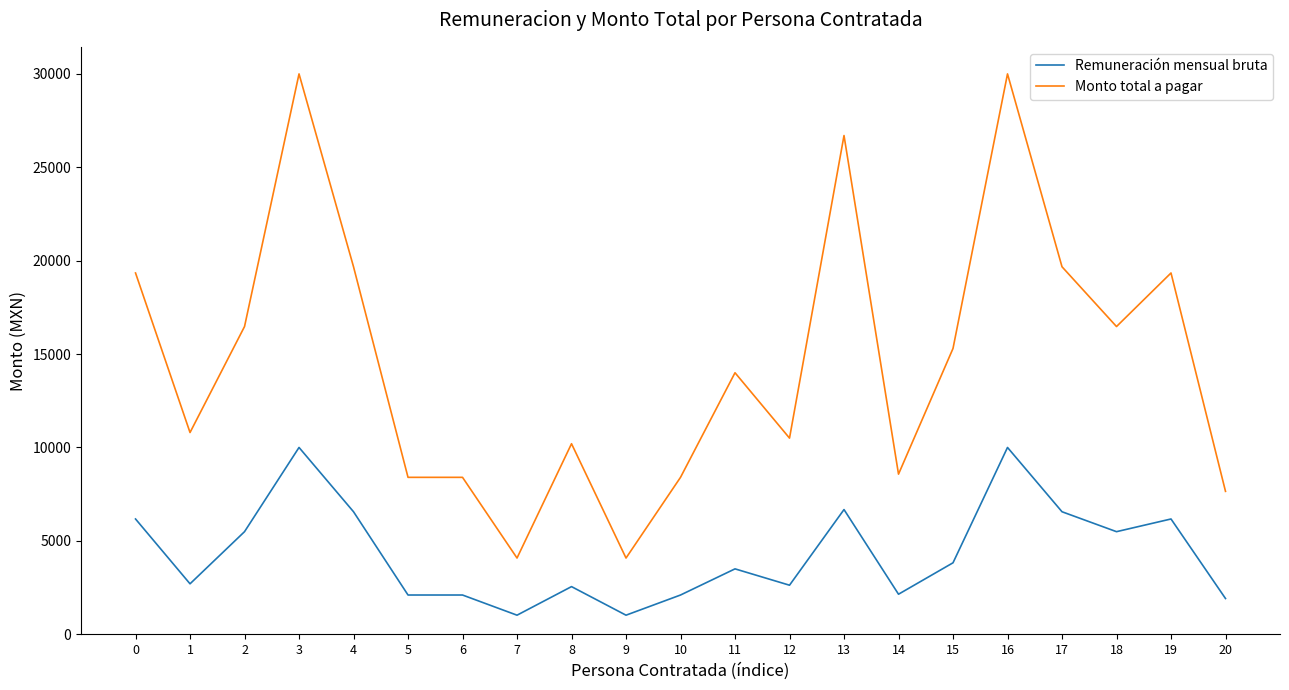

What is the sum of all Remuneración mensual bruta values?

90710.1